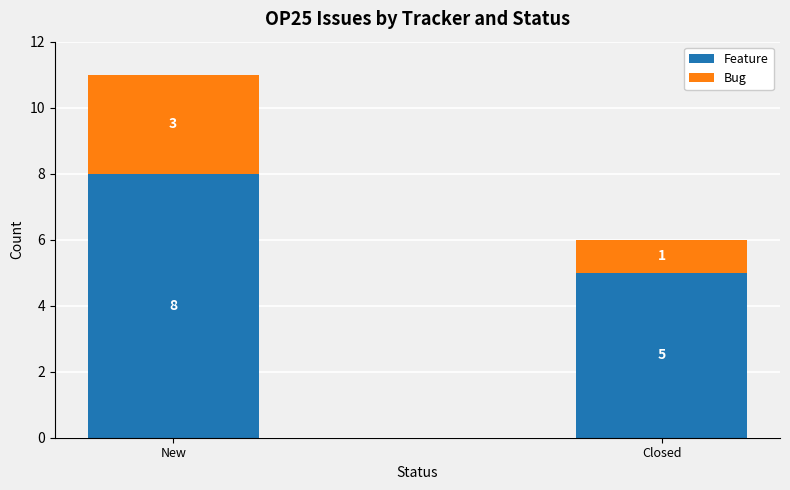

At which label is Feature closest to 6?

Closed